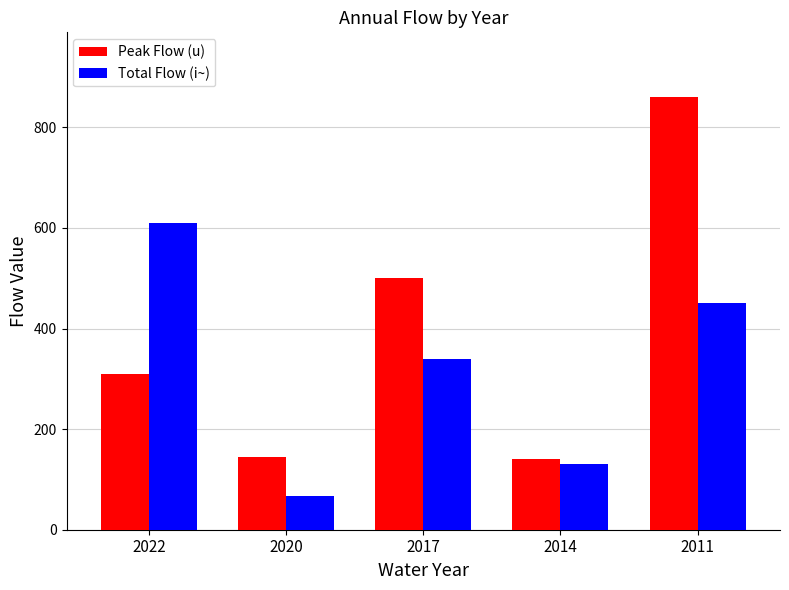

What is the value of the Peak Flow (u) bar at the 1st from the left?

310